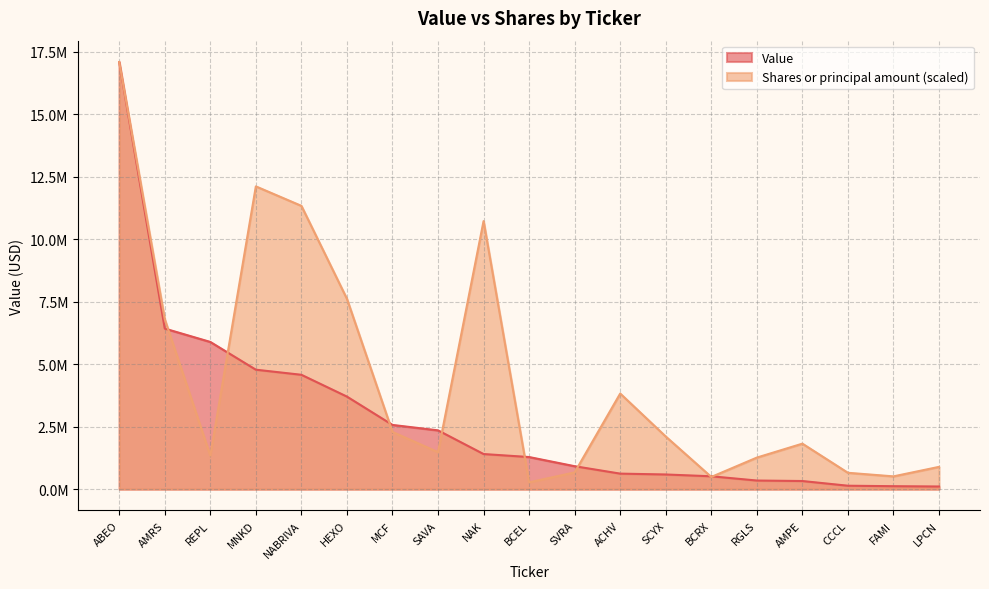

What is the label of the 16th point from the right?

MNKD